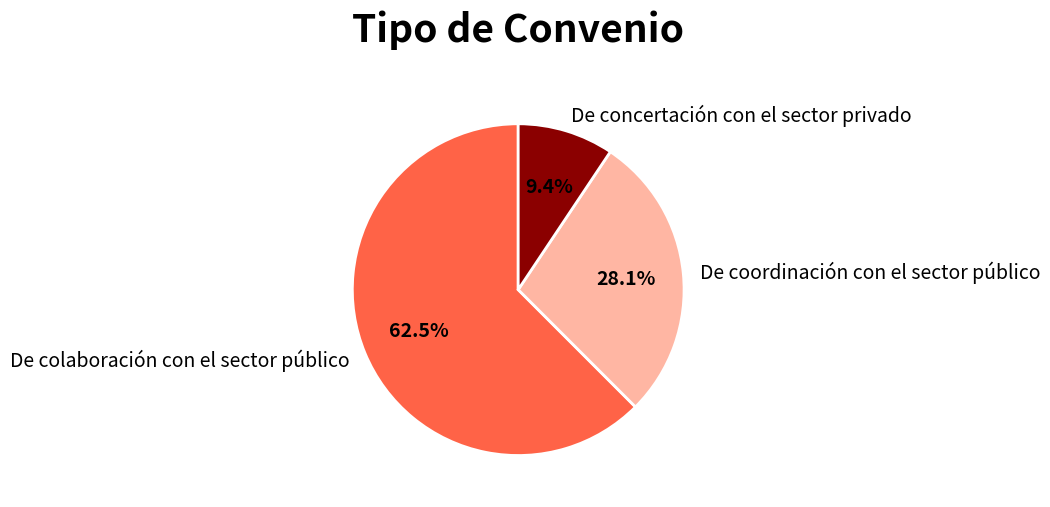

Is it true that De coordinación con el sector público is 22% of the pie?

False